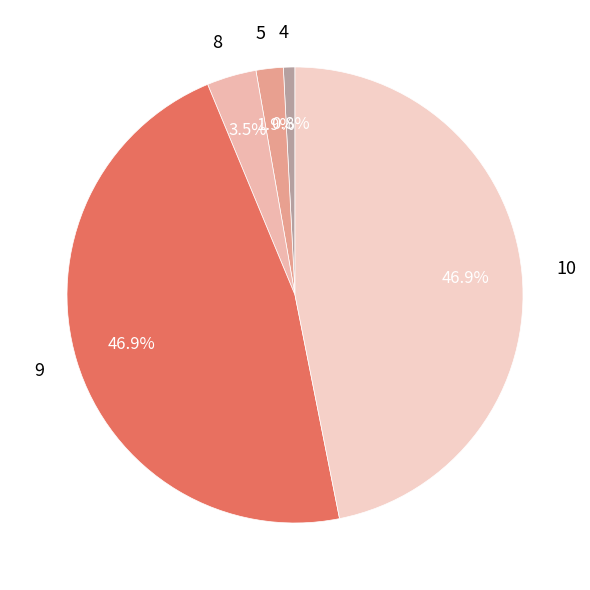

What percentage is the 4 slice, to the nearest percent?

1%